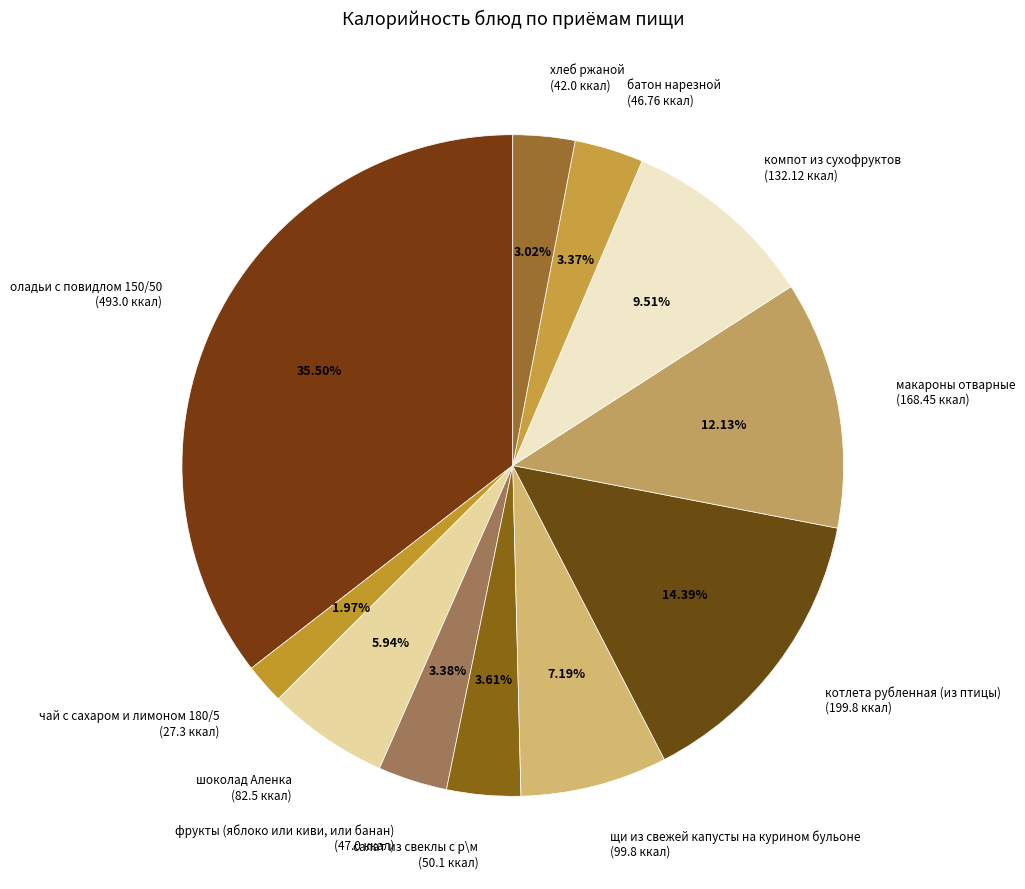

What is the ratio of the value at котлета рубленная (из птицы) (199.8 ккал) to the value at щи из свежей капусты на курином бульоне (99.8 ккал)?

2.0